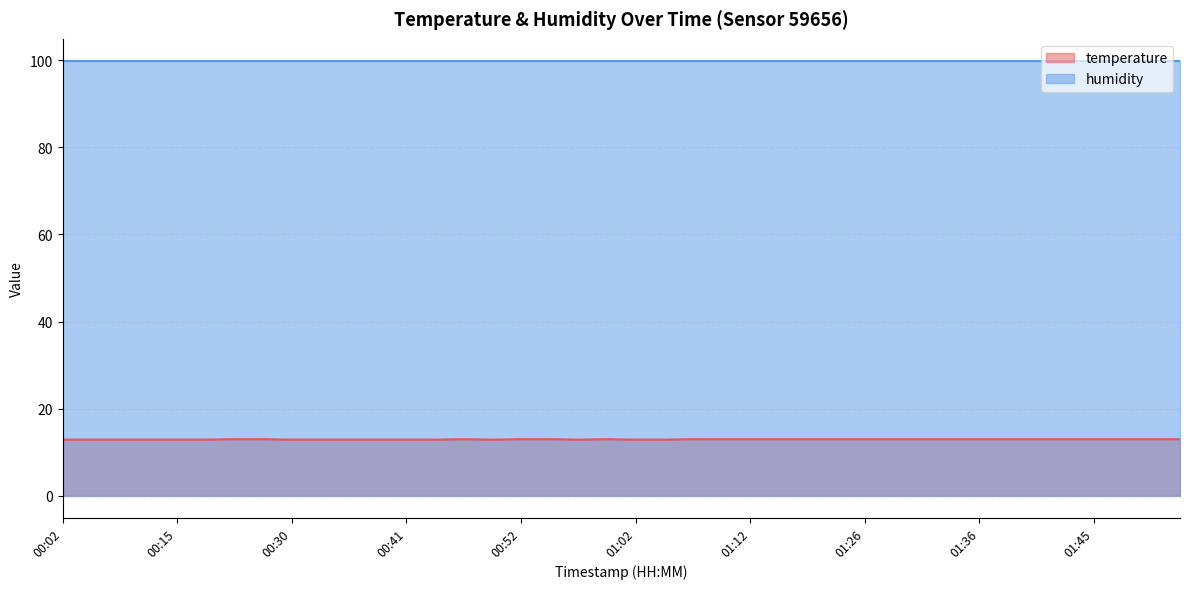

At which category does the chart reach its minimum across all series?

00:02